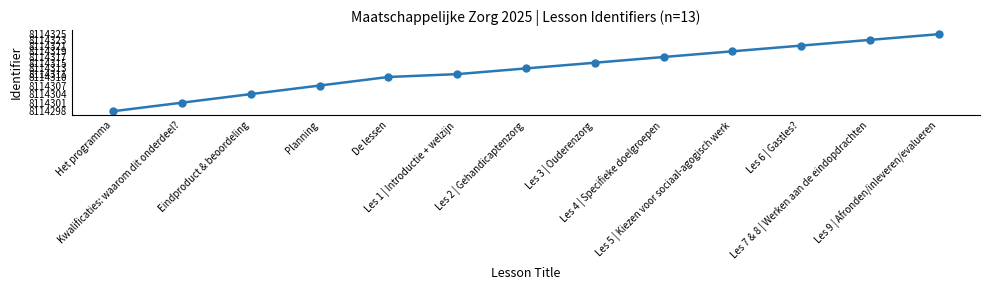

The chart shows a value of 10982568 at Eindproduct & beoordeling. True or false?

False